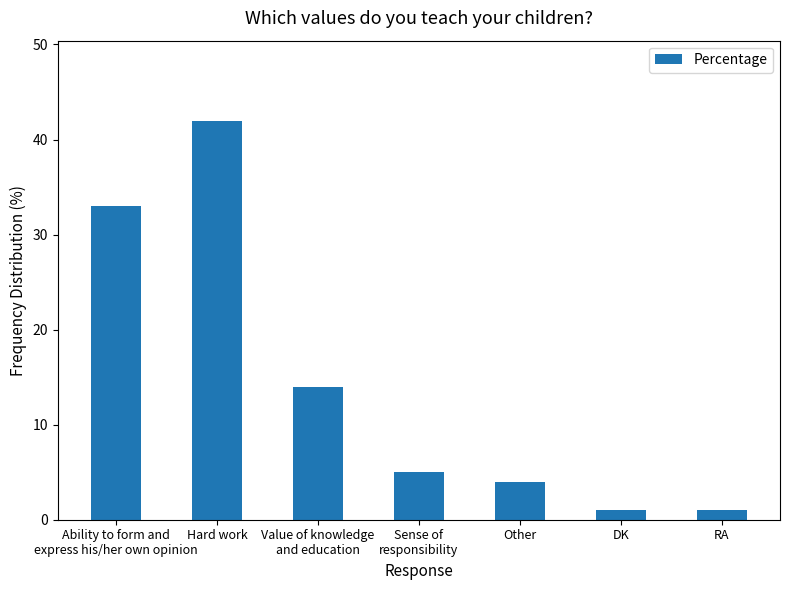

What is the sum of the values at Sense of
responsibility and Other?

9